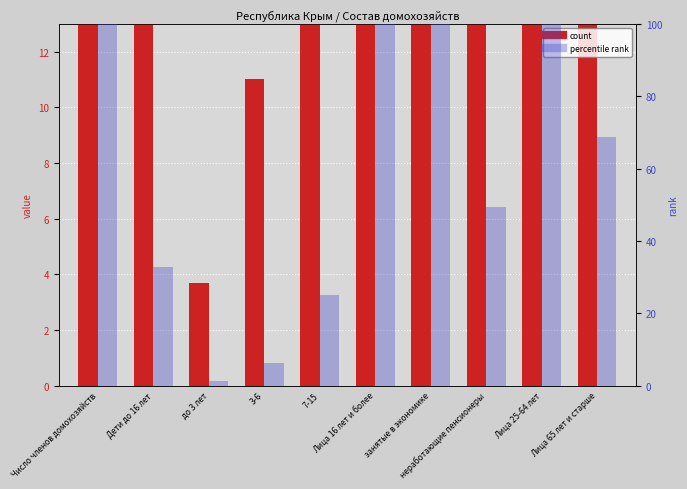

Are the bars grouped side by side (vs. stacked)?

Yes